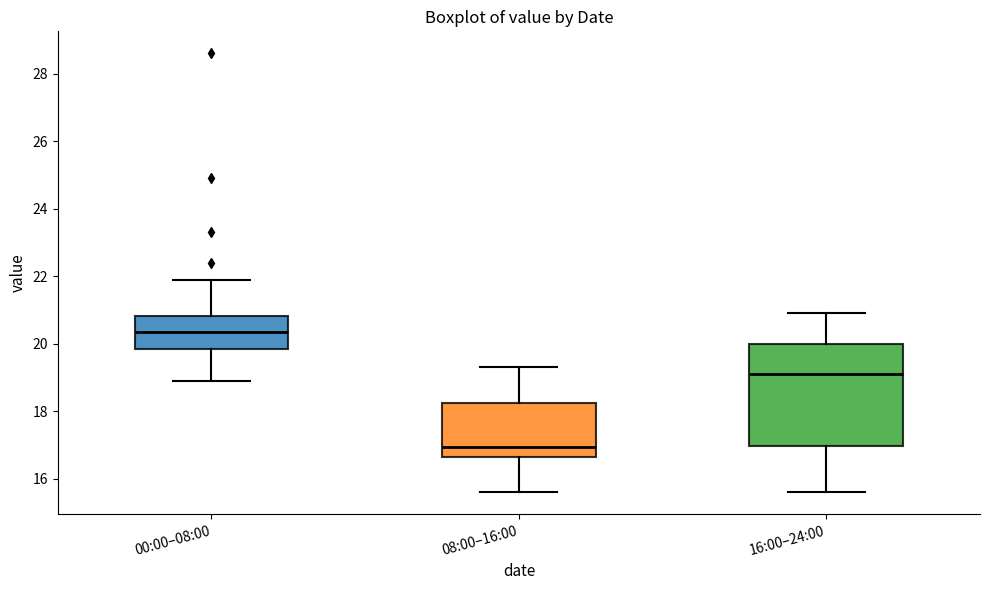

Reading left to right, transcribe this box plot: for each box, give where its median line is, the range the box spans, and where its two whiskers end, as read against the y-axis. The values are not printed on the chart, so give them approximately, as read against the axis.

00:00–08:00: median 20.4, box 19.8 to 20.8, whiskers 19.0 to 22.0
08:00–16:00: median 17.0, box 16.6 to 18.2, whiskers 15.6 to 19.4
16:00–24:00: median 19.2, box 17.0 to 20.0, whiskers 15.6 to 21.0